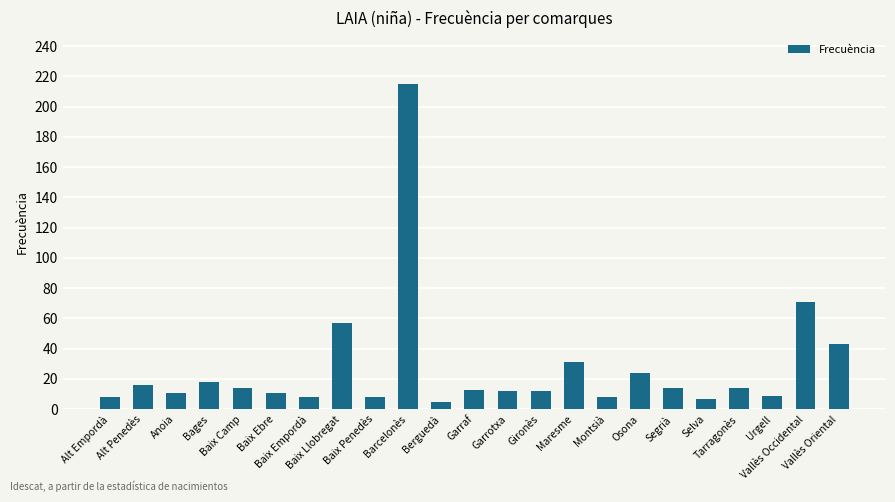

Does the chart contain any negative values?

No